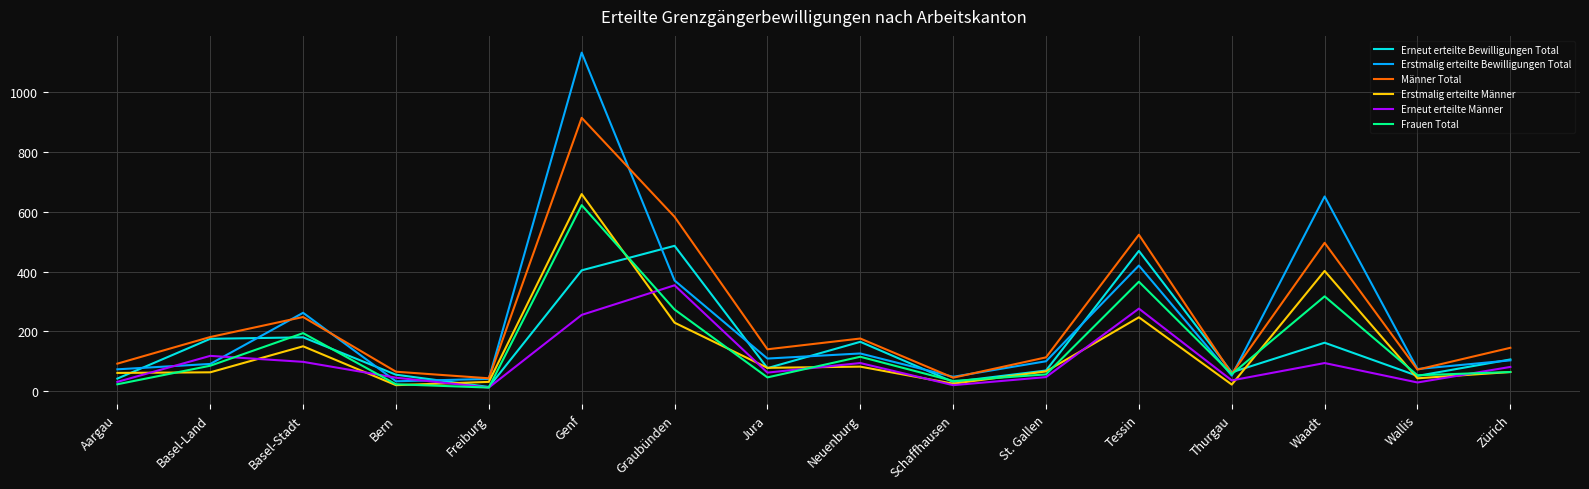

Which category has the highest value across all series?

Genf